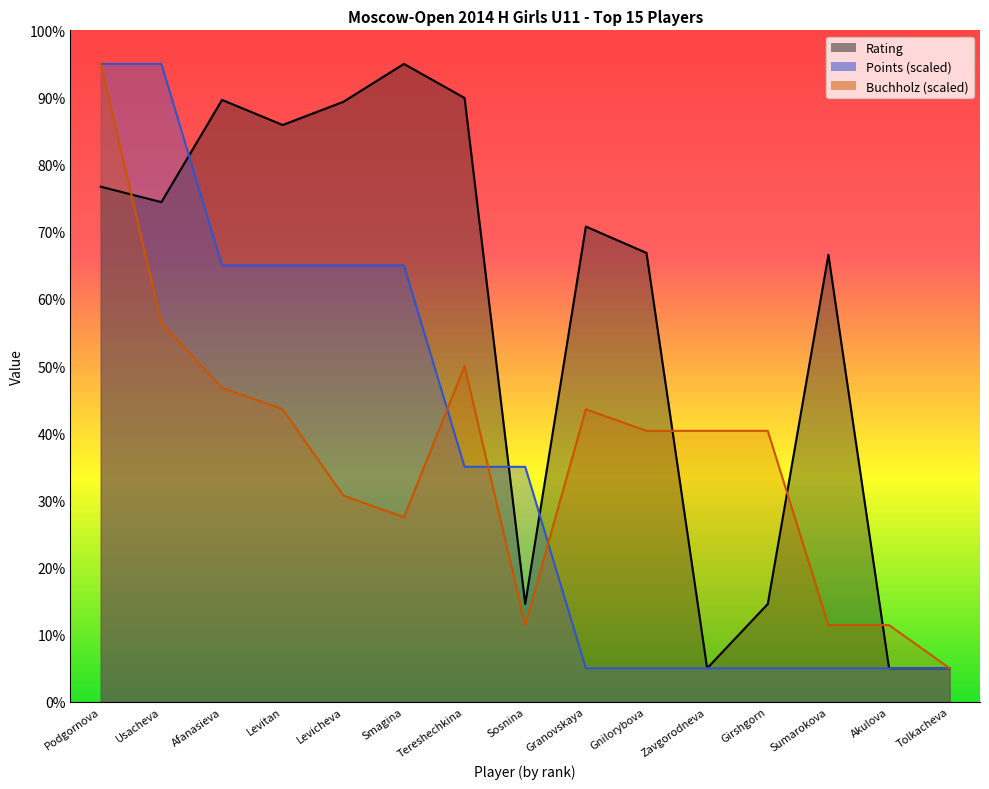

What is the spread (max minus min) of values at Akulova?

6.4